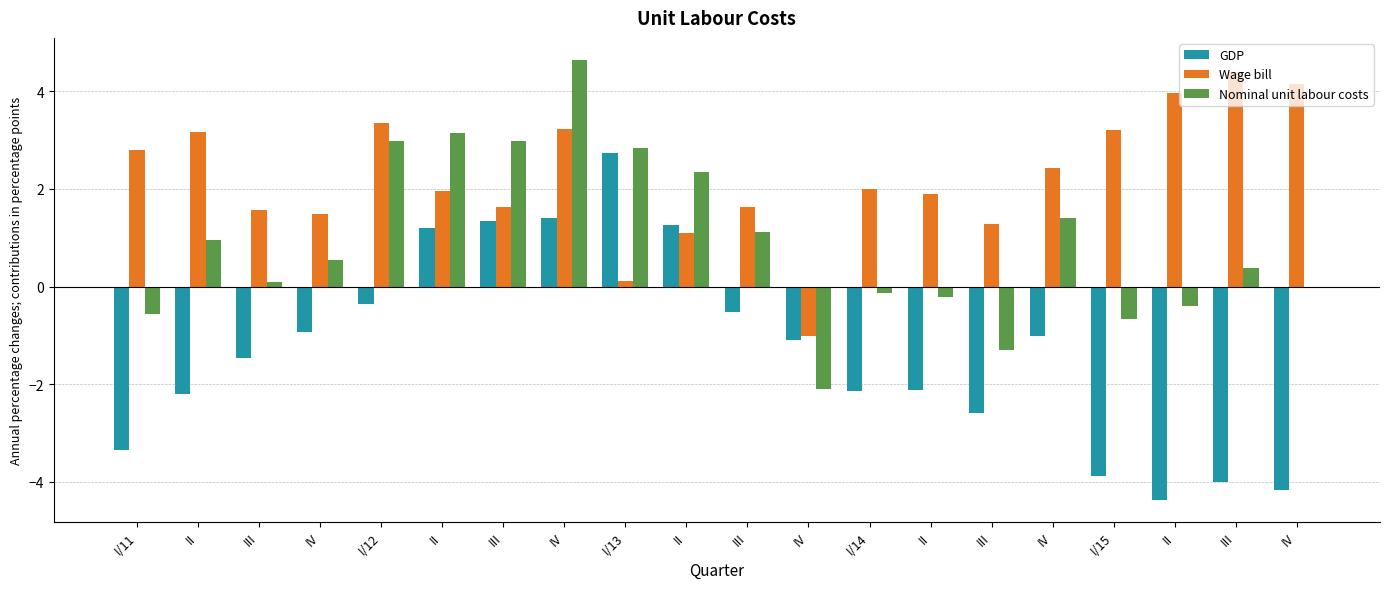

What are all the series names shown in the legend?

GDP, Wage bill, Nominal unit labour costs